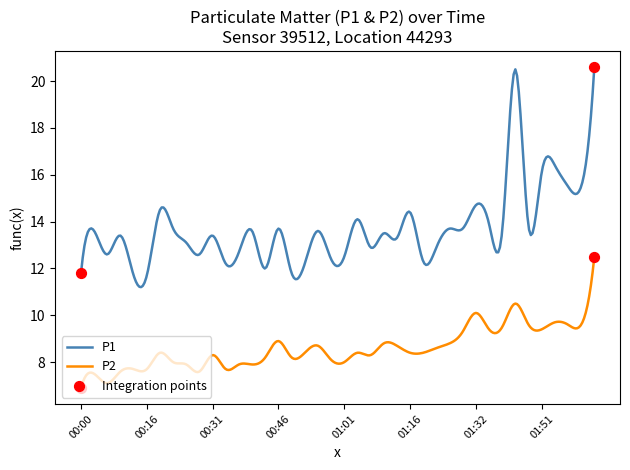

Which series has the largest range (max minus min)?

P1